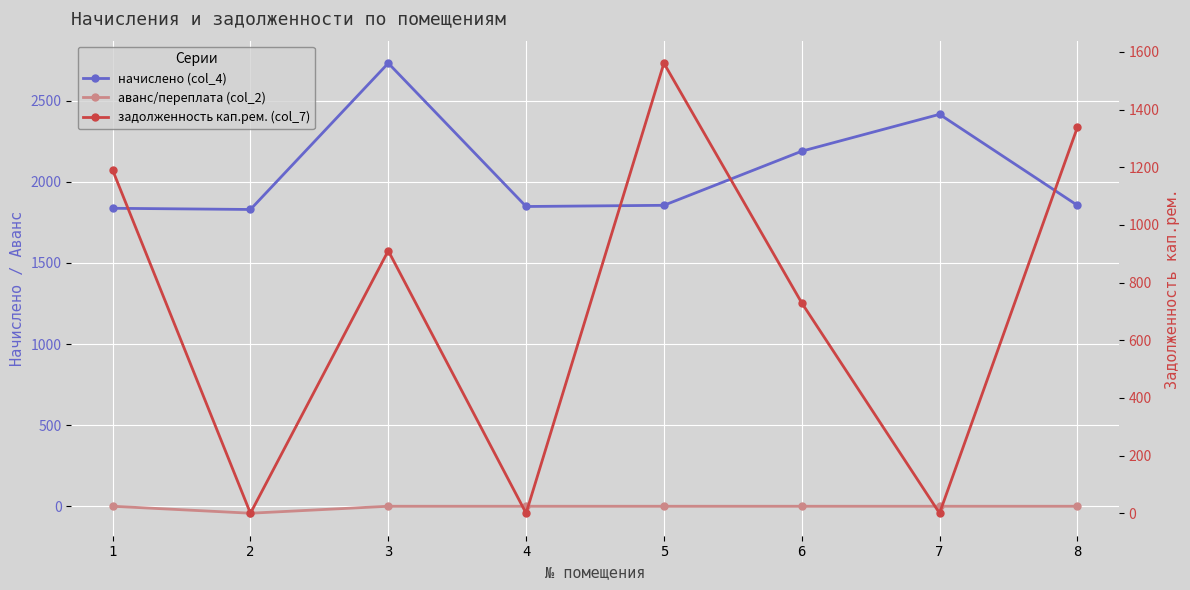

At which label is аванс/переплата (col_2) closest to -21?

1